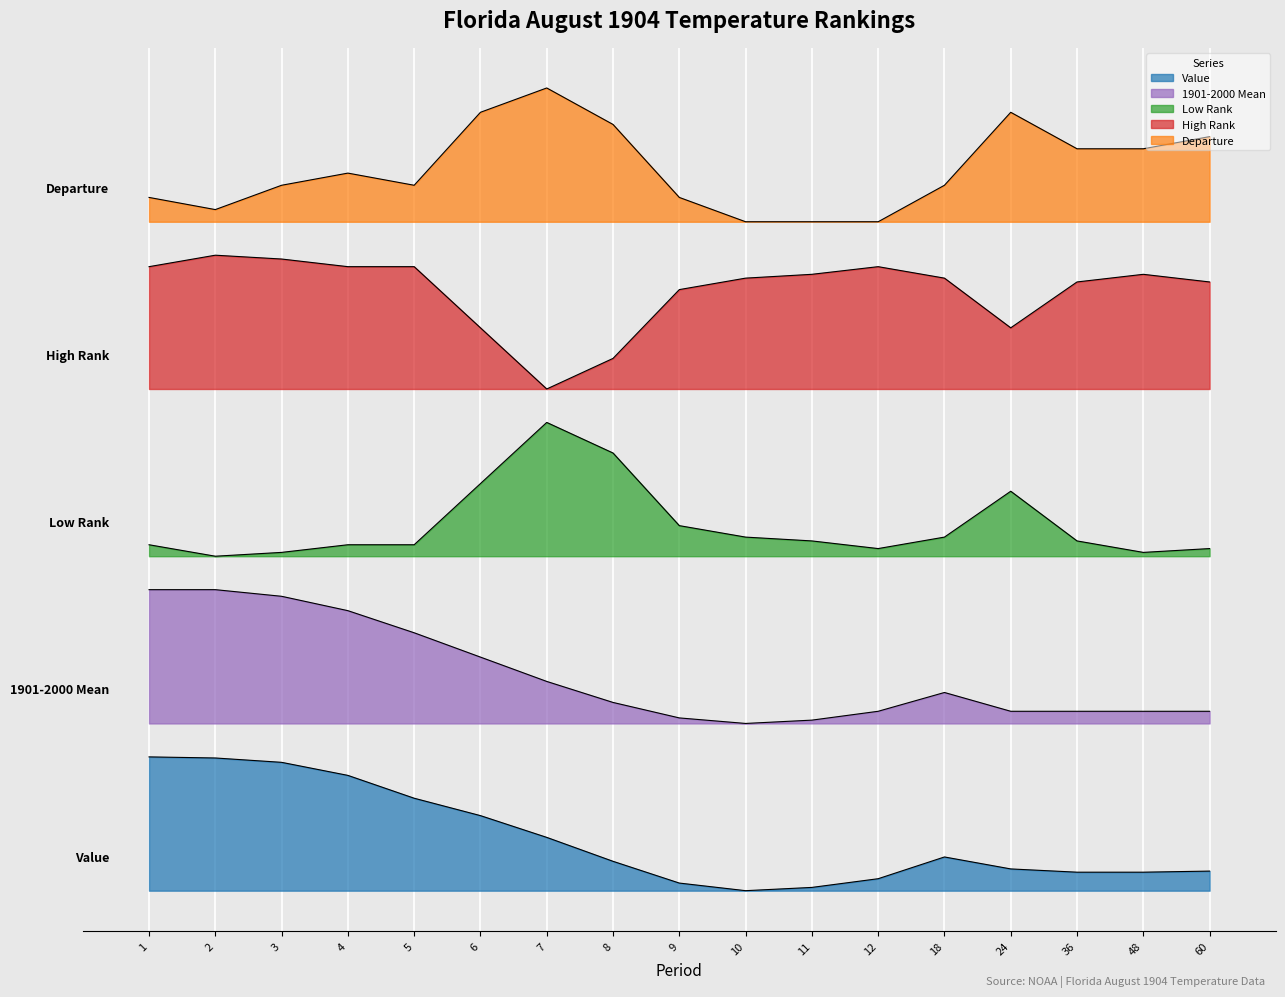

The value of High Rank at 24 is 50.5. True or false?

True